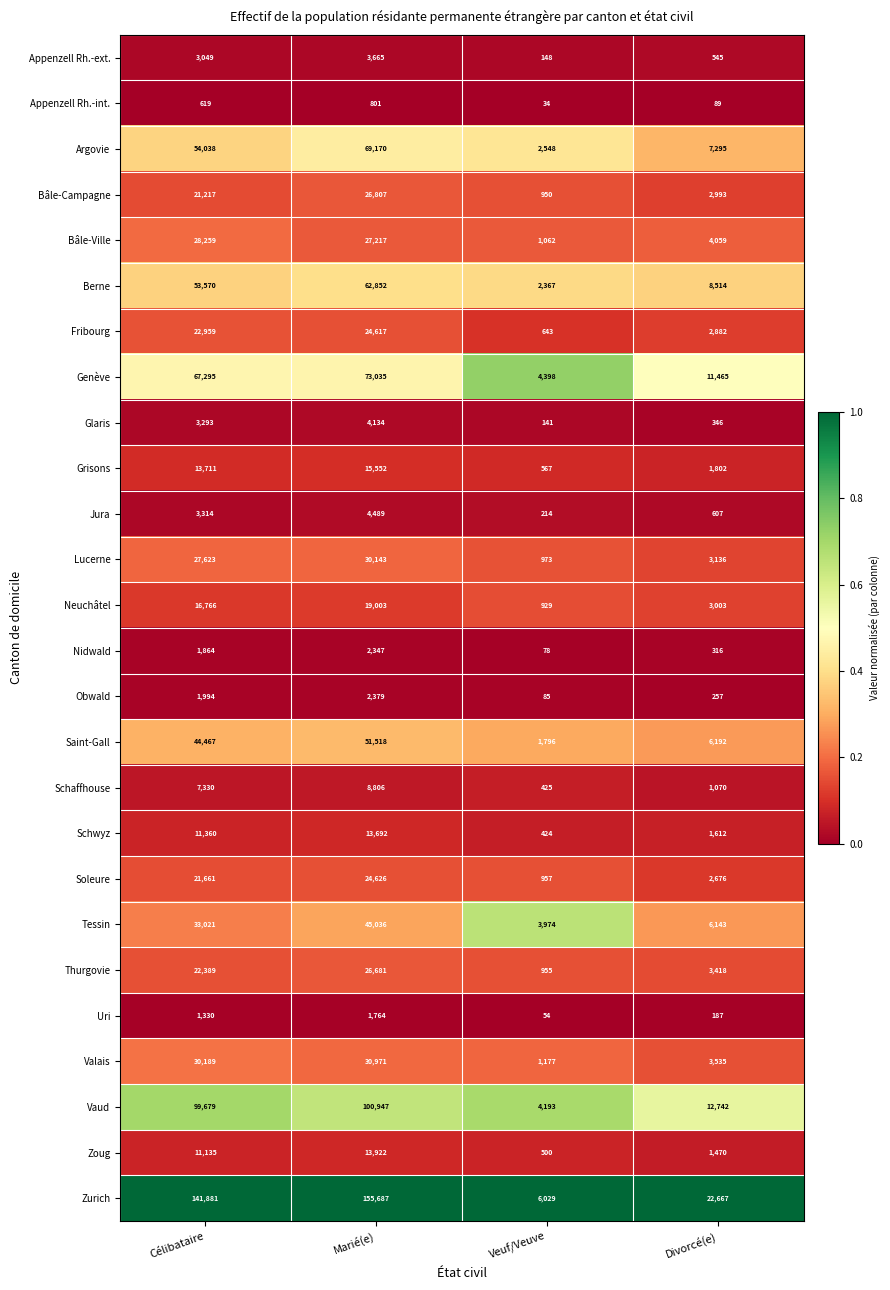

What is the minimum value for Saint-Gall?

1796